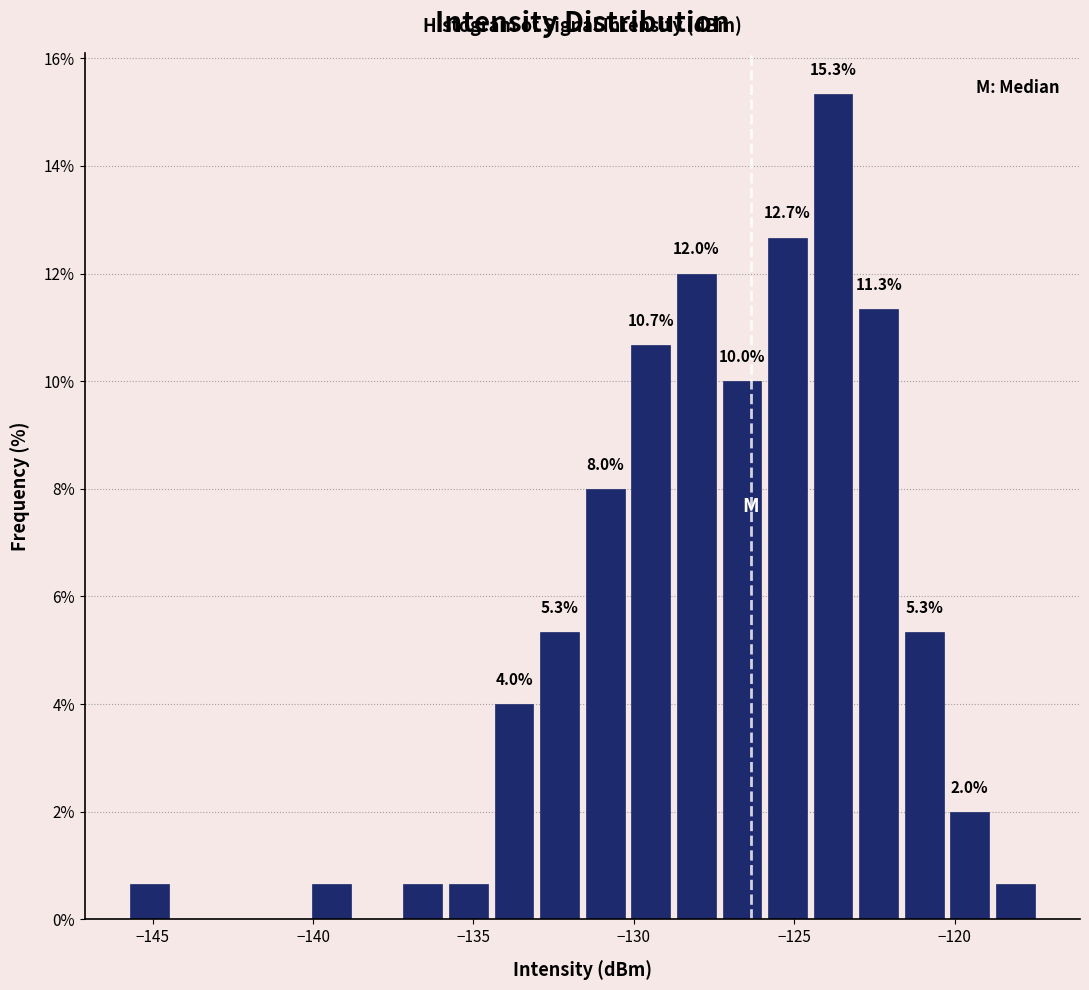

Read against the x-axis, roughly where is the centre of the tallest bar?

-124.0